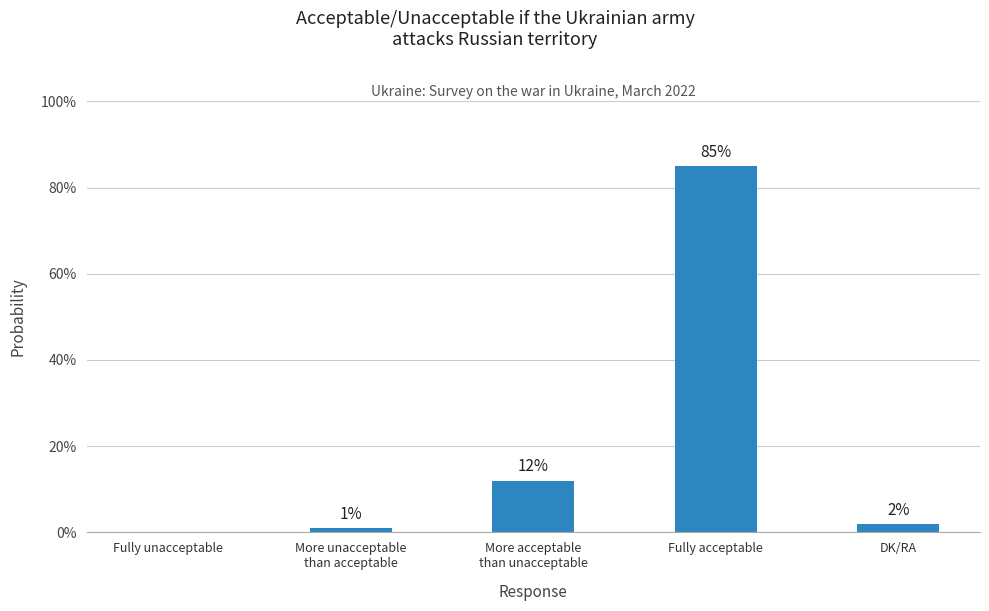

Does the chart contain stacked bars?

No